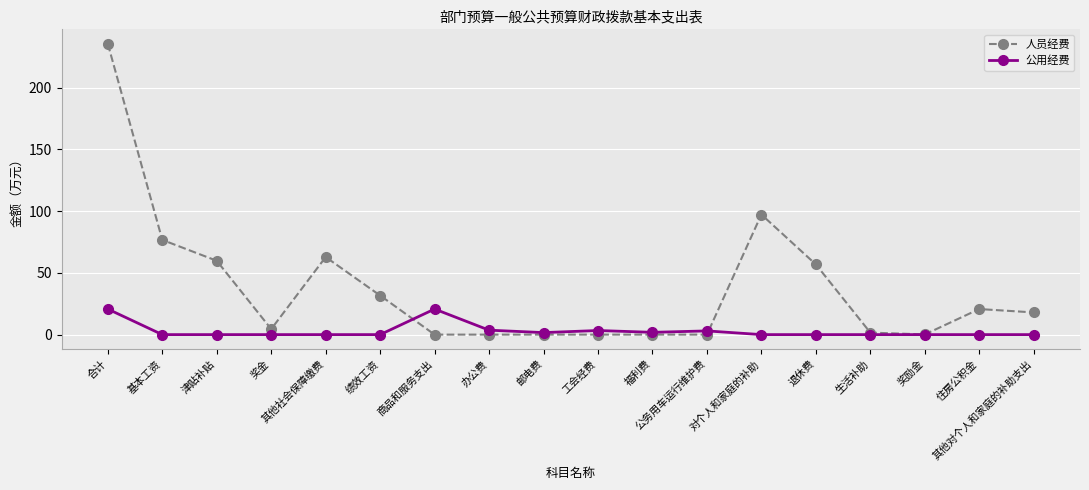

The 公用经费 series shows -9.3 at 基本工资. True or false?

False